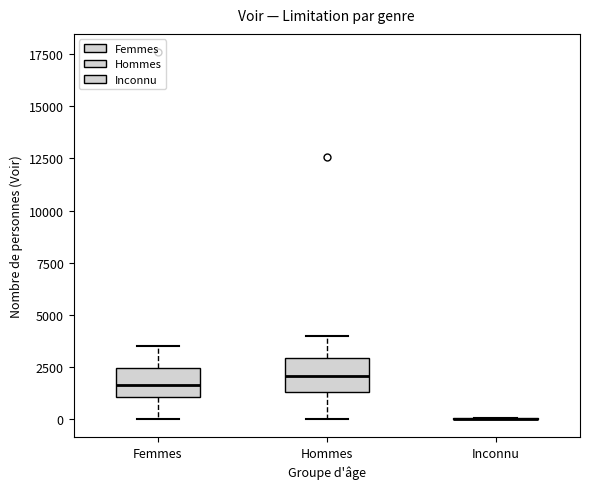

Where does the lower whisker of the box for Femmes end on the y-axis? The values are not printed on the chart, so give them approximately, as read against the axis.

0